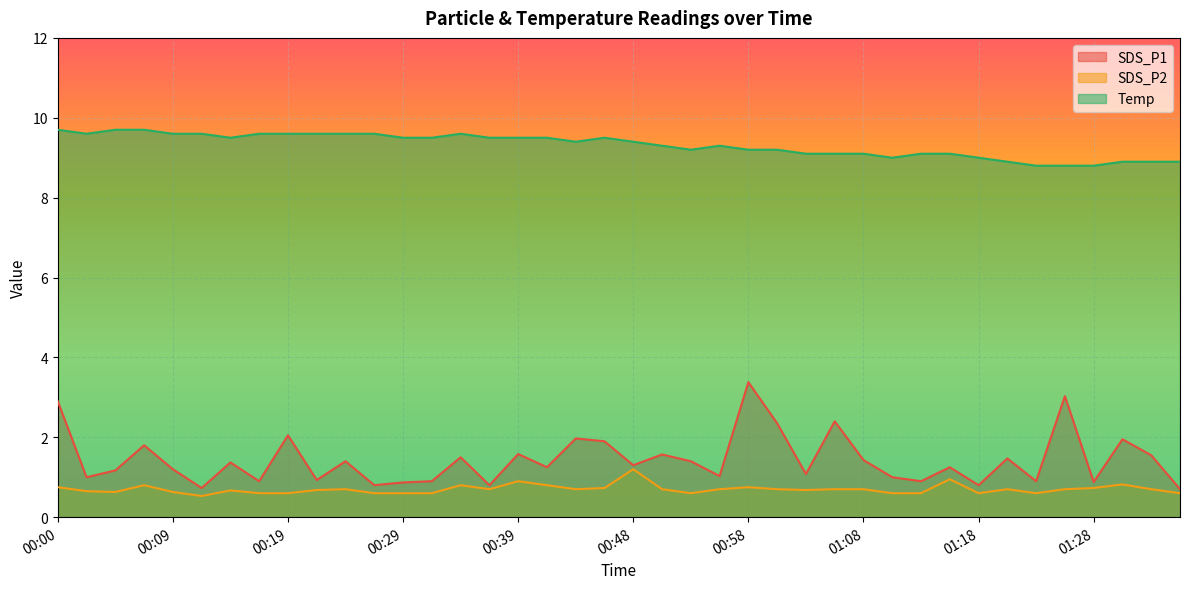

What is the value of the SDS_P2 point at the 25th from the left?

0.8